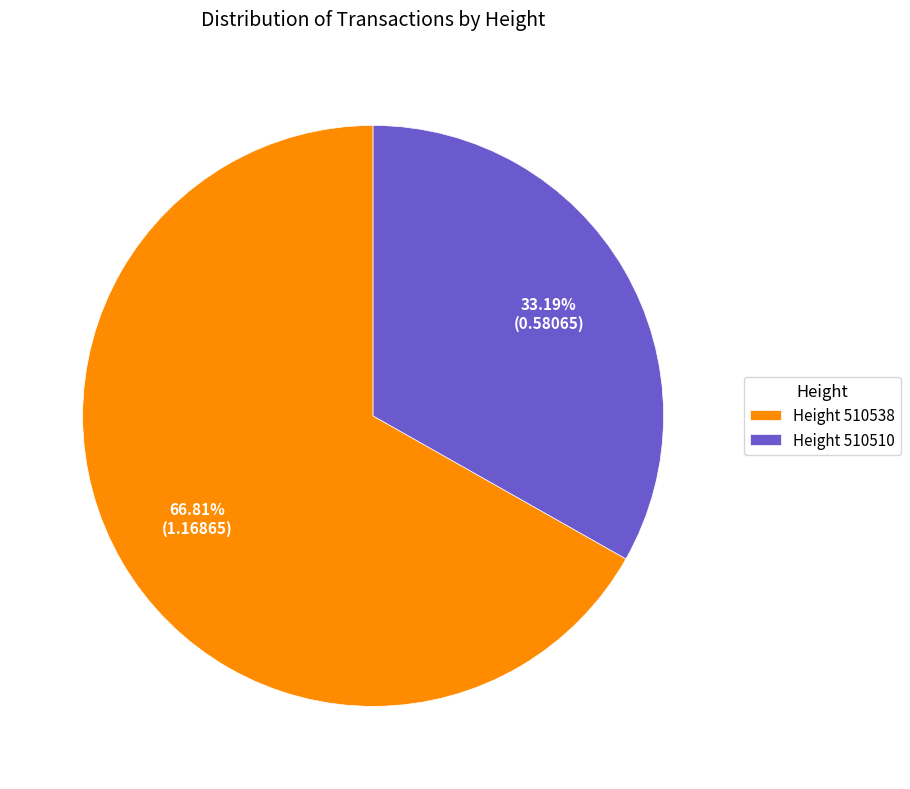

Rank the categories by value from lowest to highest.

Height 510510, Height 510538